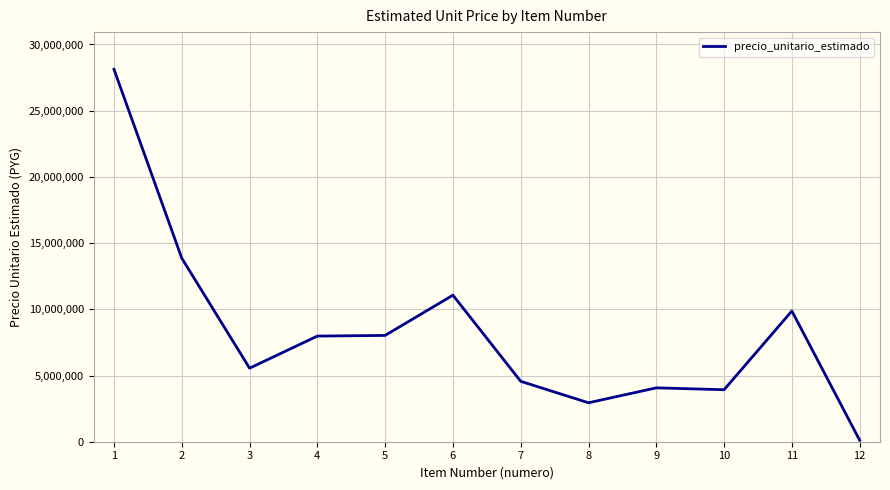

Which has a higher value, 3 or 7?

3